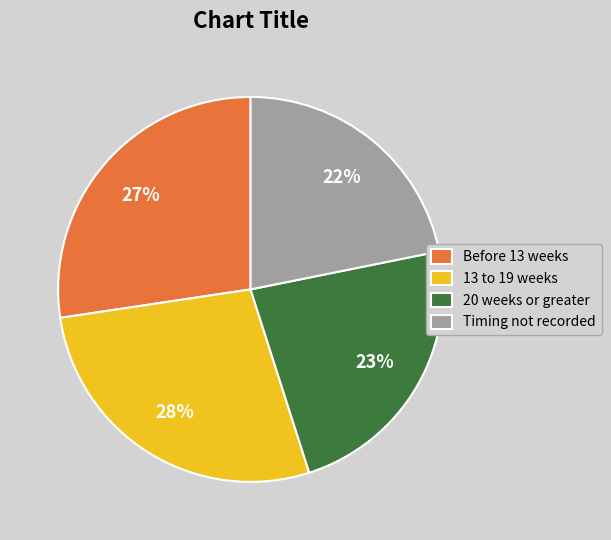

Is it true that 20 weeks or greater is 38% of the pie?

False